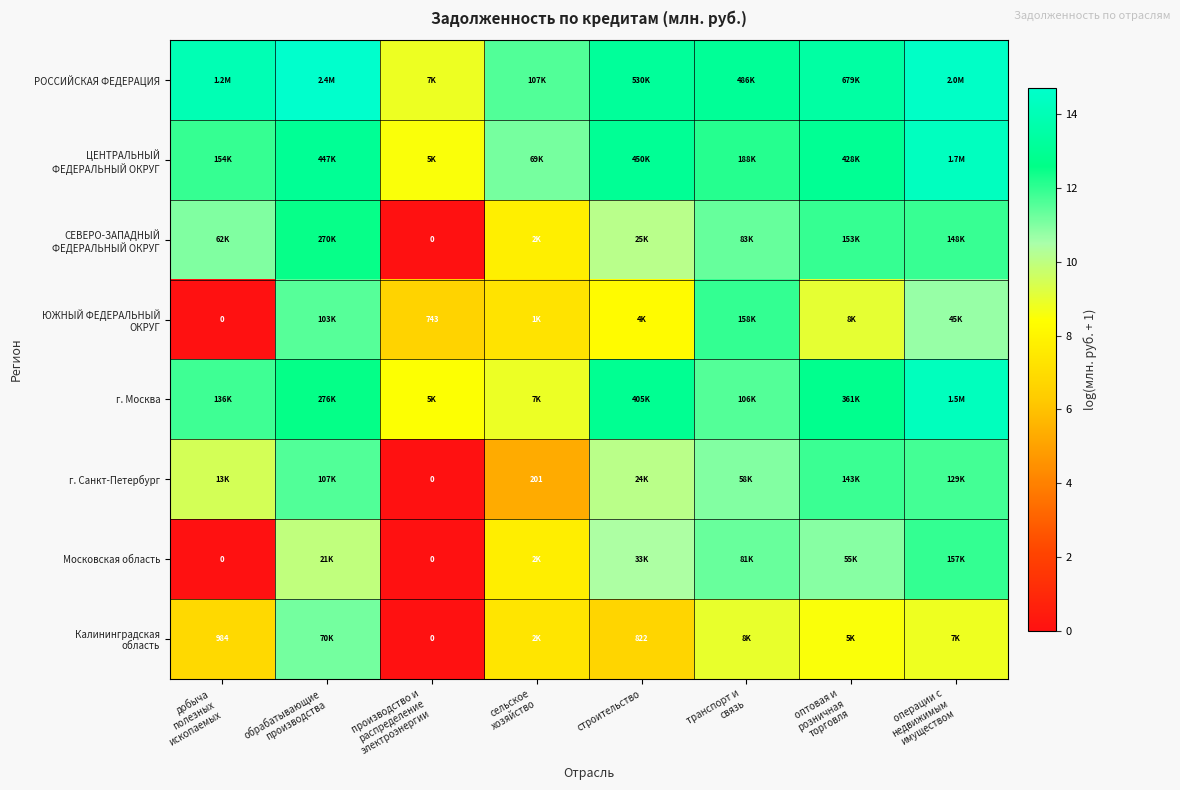

How many data points in СЕВЕРО-ЗАПАДНЫЙ ФЕДЕРАЛЬНЫЙ ОКРУГ are above 11?

5